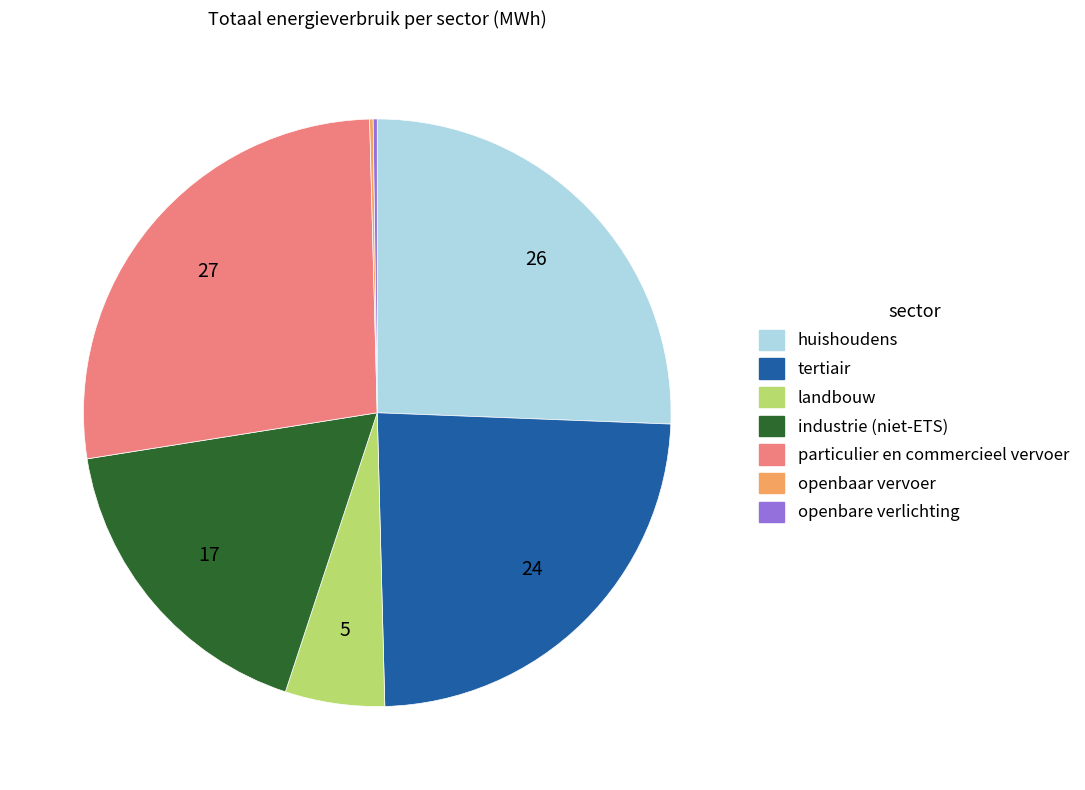

Approximately how many times larger is the value at tertiair compared to industrie (niet-ETS)?

1.4